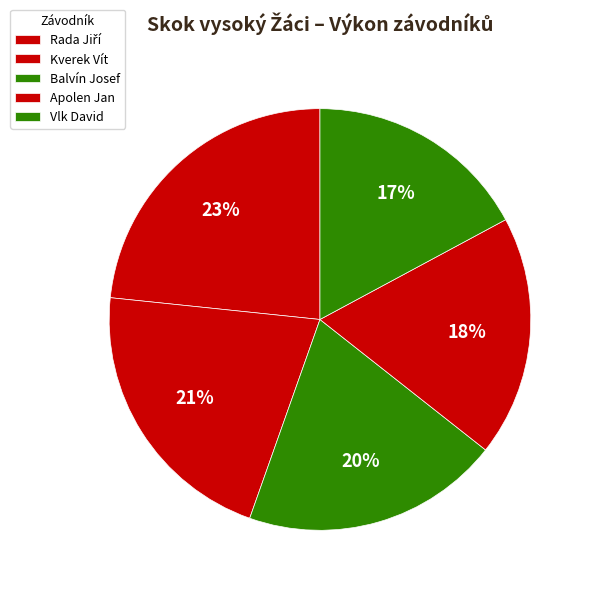

What is the change in value from Rada Jiří to Vlk David?

-0.5